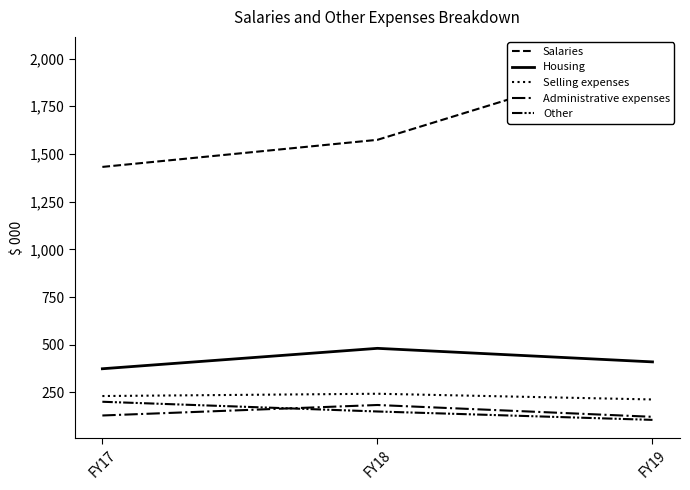

What is the spread (max minus min) of values at FY17?

1303